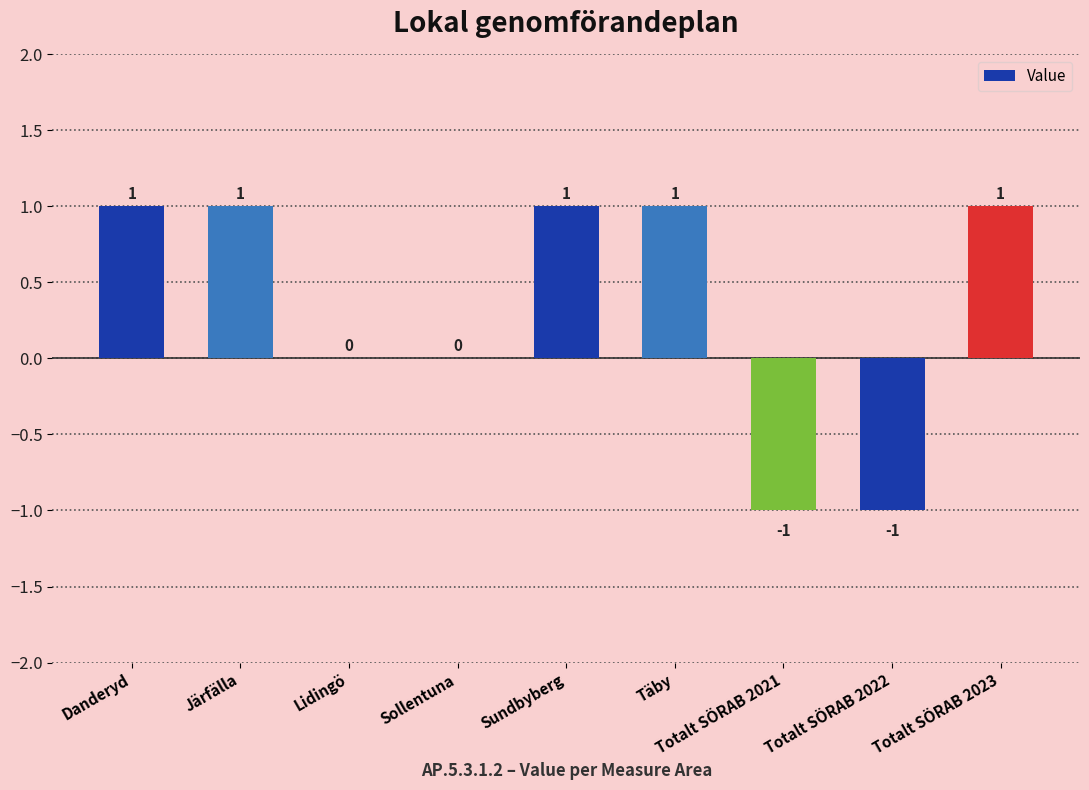

What is the sum of all values?

3